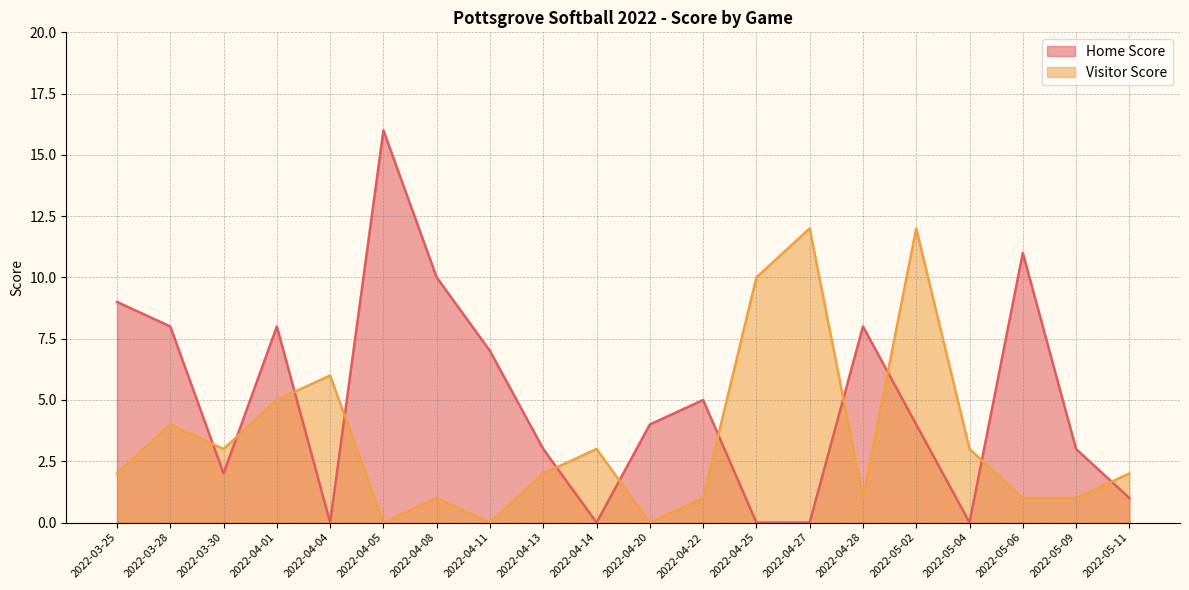

Where does the Visitor Score series first go above 2?

2022-03-28